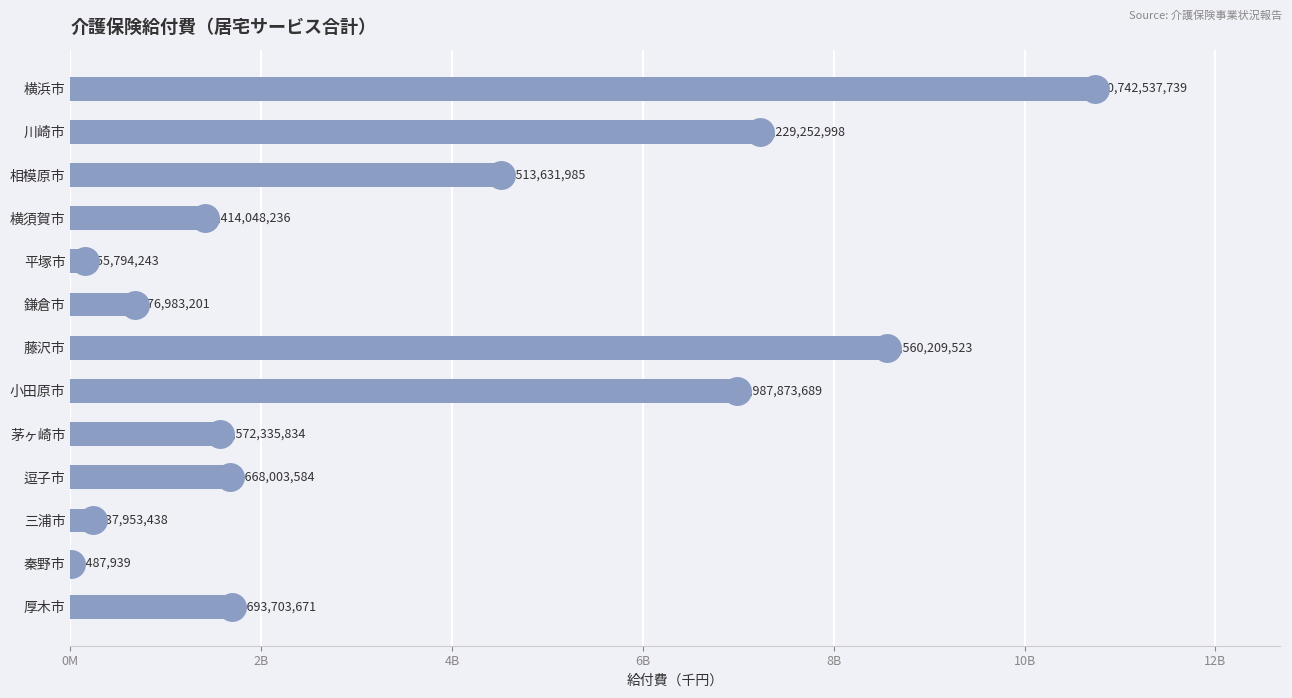

Are the bars horizontal?

Yes